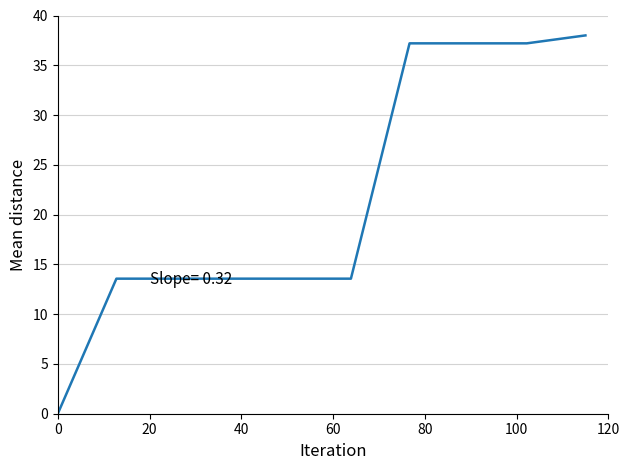

What is the difference between the maximum and minimum values?

38.0